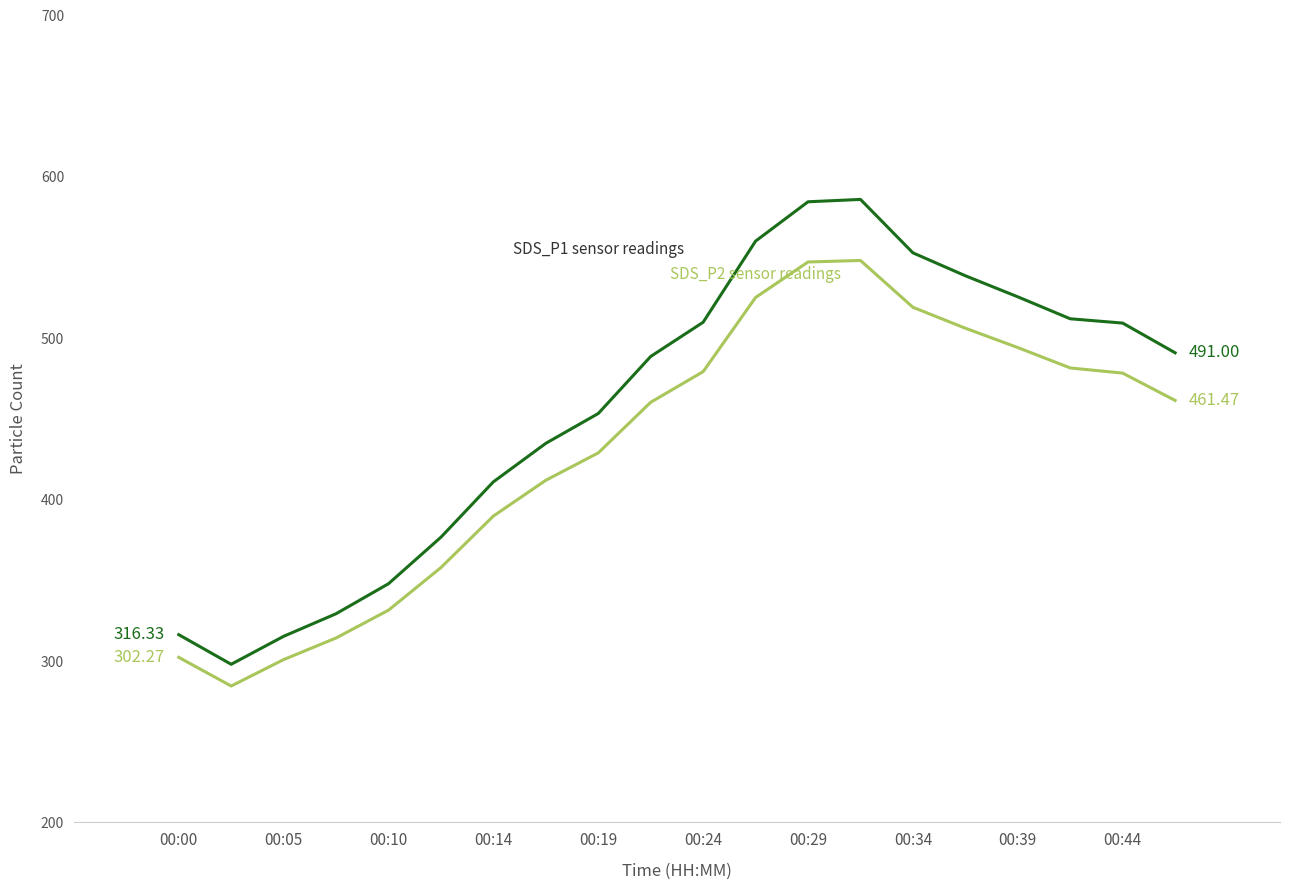

Reading right to left, what are all the values shown in this chart?

SDS_P1: 491.0	509.4	512.1	525.7	538.7	552.9	586.0	584.6	560.2	509.9	488.7	453.4	434.9	411.0	376.7	347.9	329.3	315.3	298.0	316.3
SDS_P2: 461.5	478.4	481.6	494.2	506.2	519.2	548.2	547.3	525.3	479.3	460.3	429.0	412.0	389.8	357.9	331.5	314.3	300.9	284.5	302.3